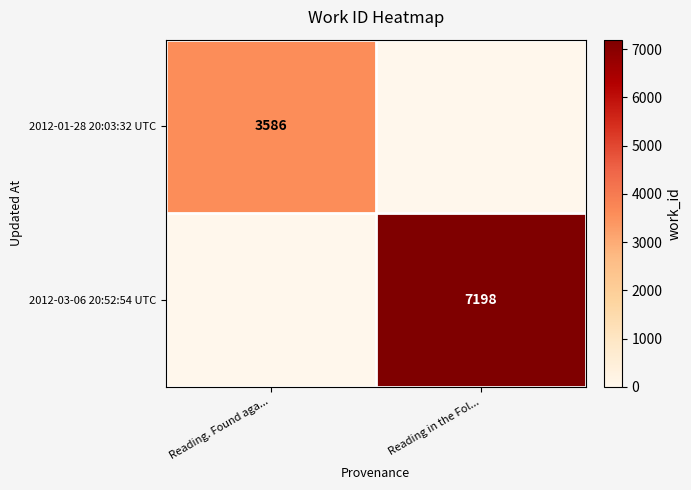

What is the total value across all series at Reading in the Fol...?

7198